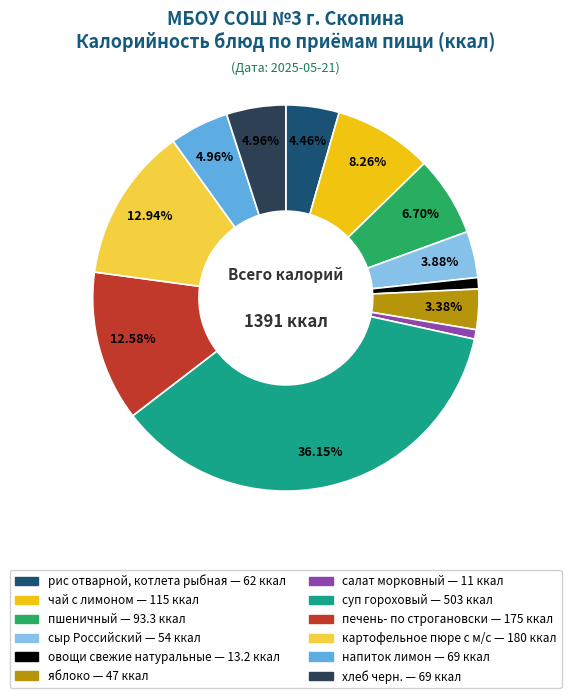

What is the total percentage of пшеничный and рис отварной, котлета рыбная?

11.2%